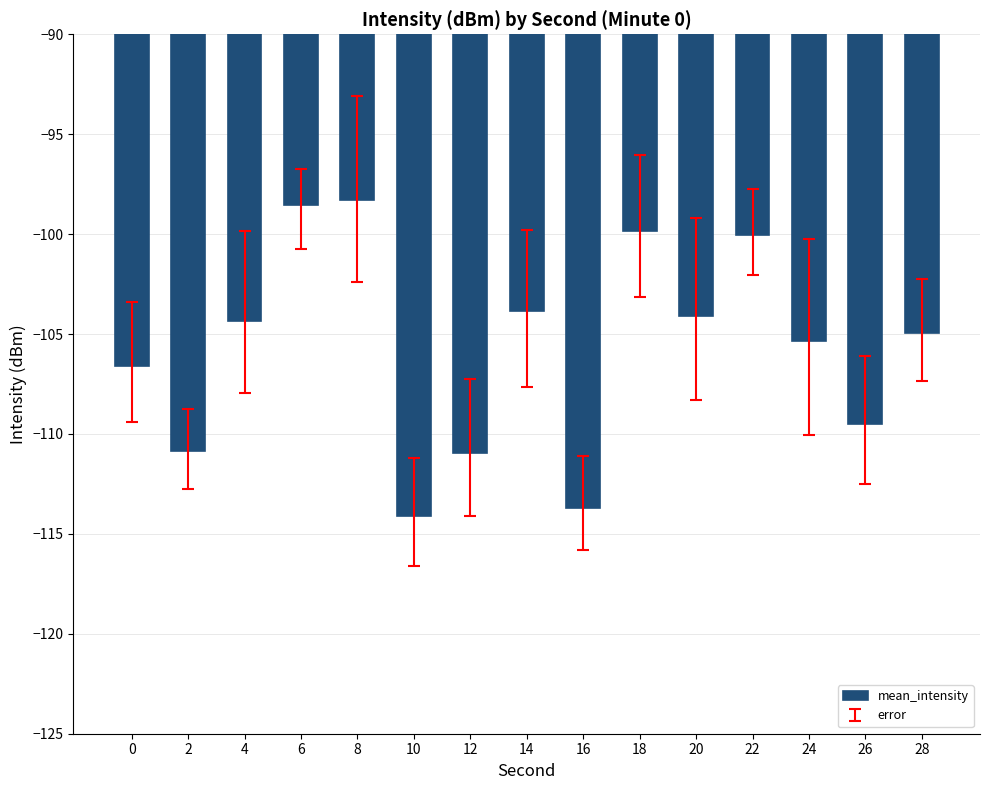

What is the value of the 9th bar from the left?

-113.7